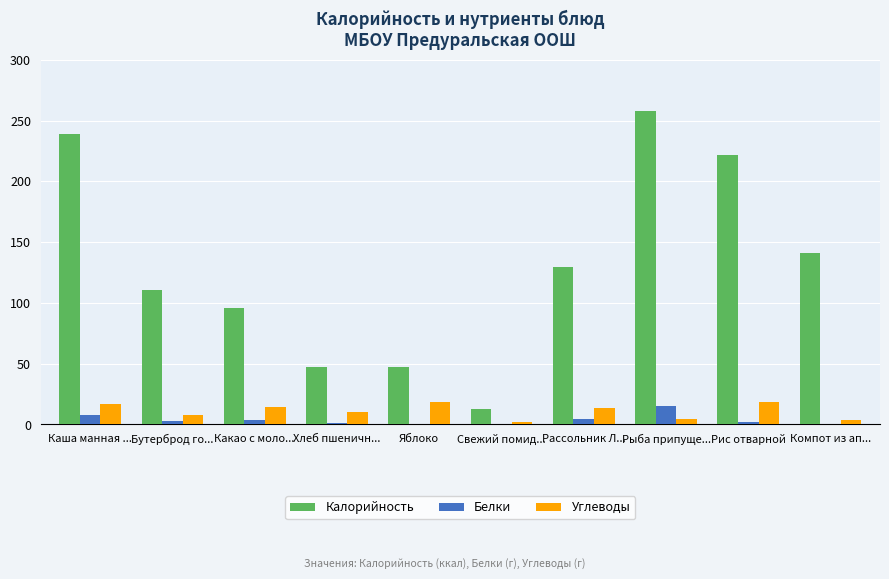

What is the average value of the Углеводы series?

11.1